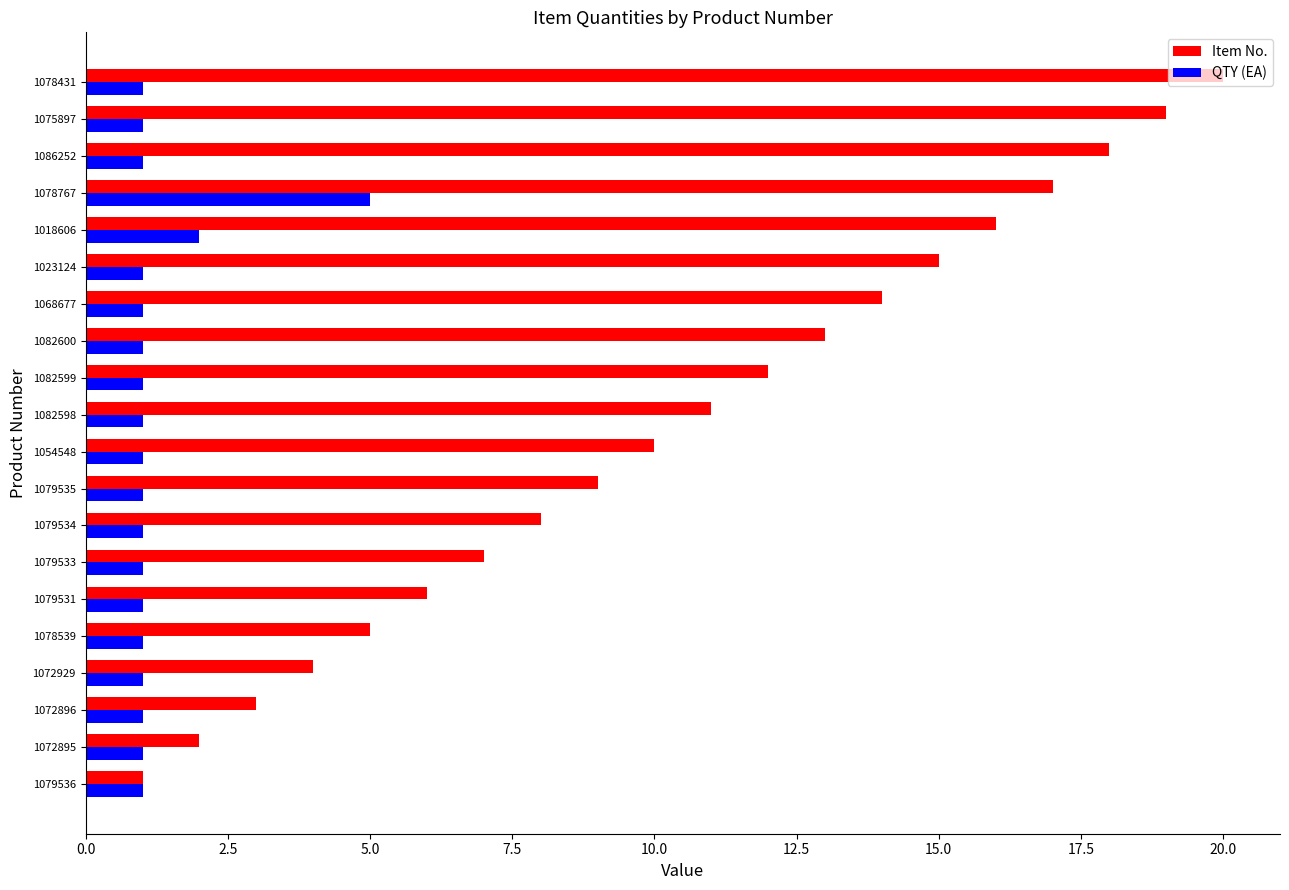

At 1079531, list the series in order from smallest to largest.

QTY (EA), Item No.